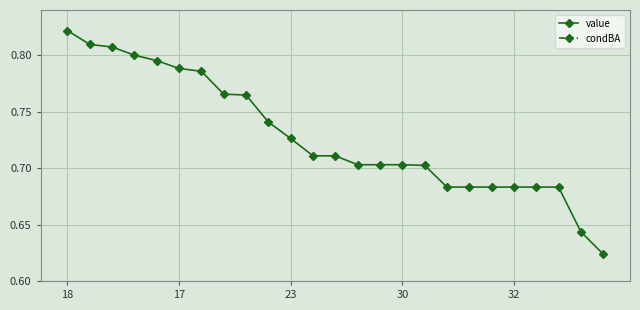

Count the value values in the range 0 to 1.

25